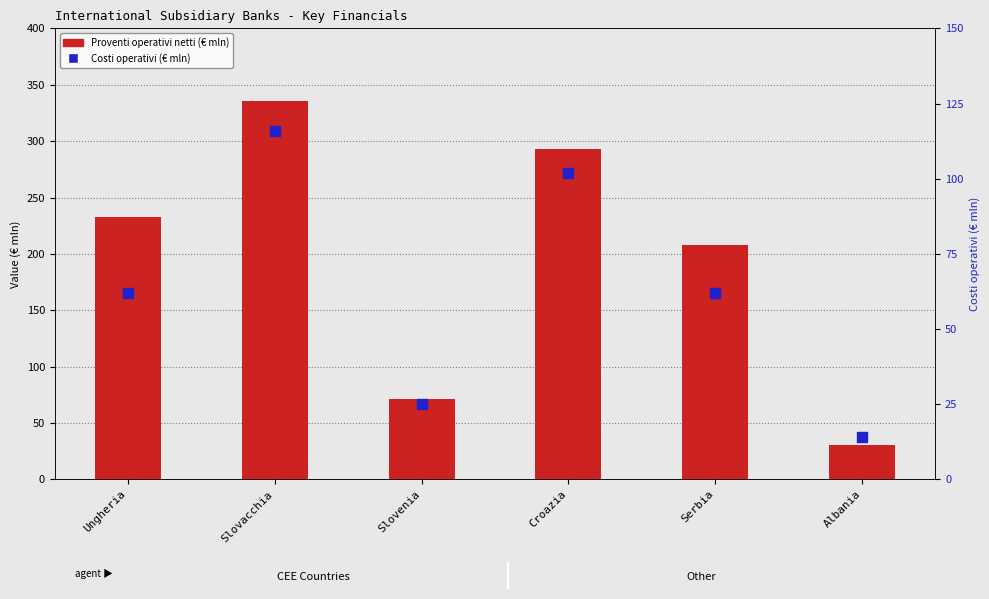

What are all the series names shown in the legend?

Proventi operativi netti, Costi operativi